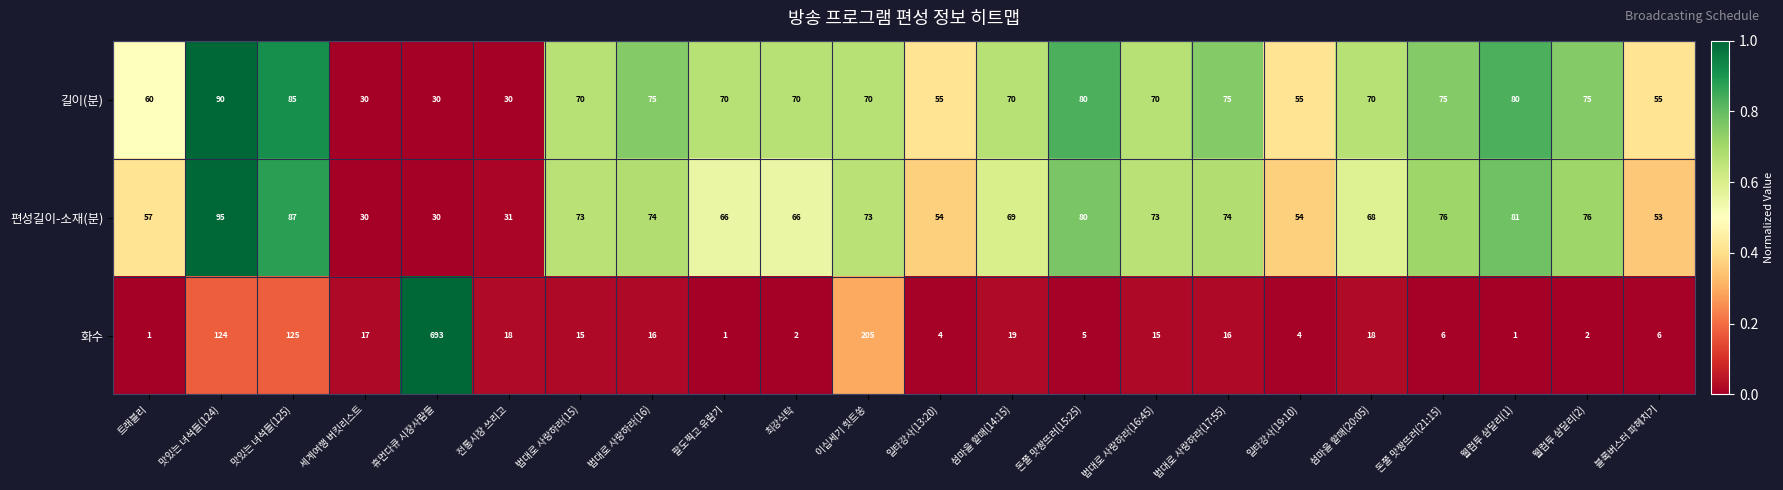

Is the value of 길이(분) at 섬마을 할매(20:05) greater than the value of 편성길이-소재(분) at 이십세기 힛트쏭?

No